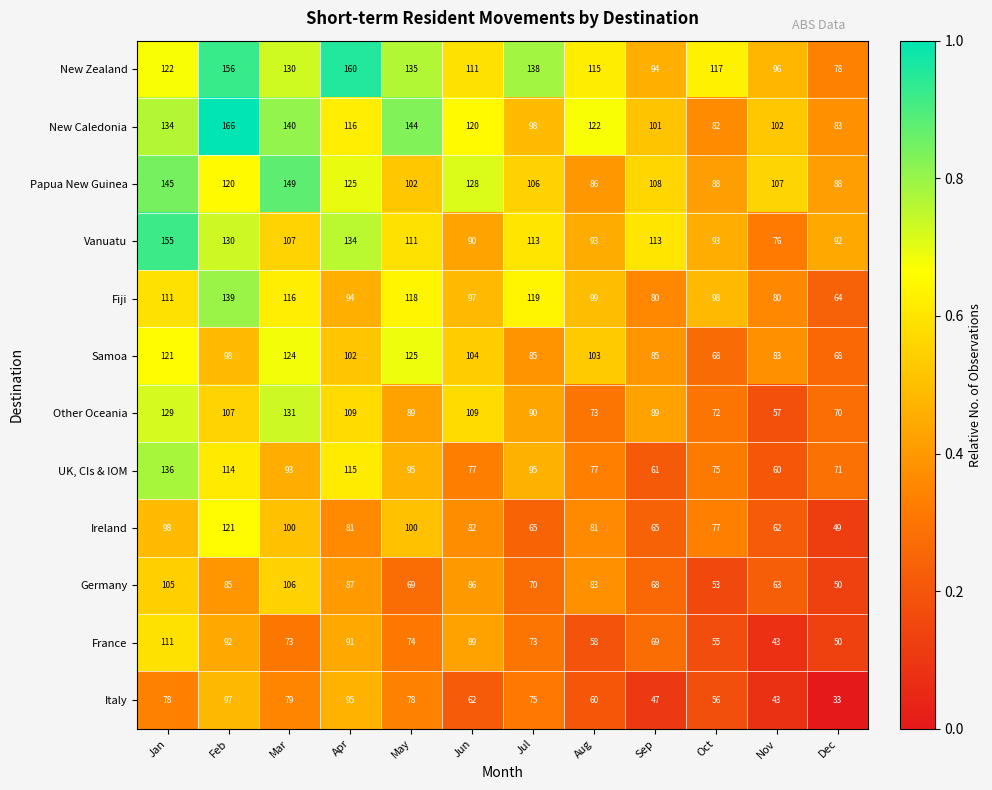

At which label is Fiji closest to 101?

Aug